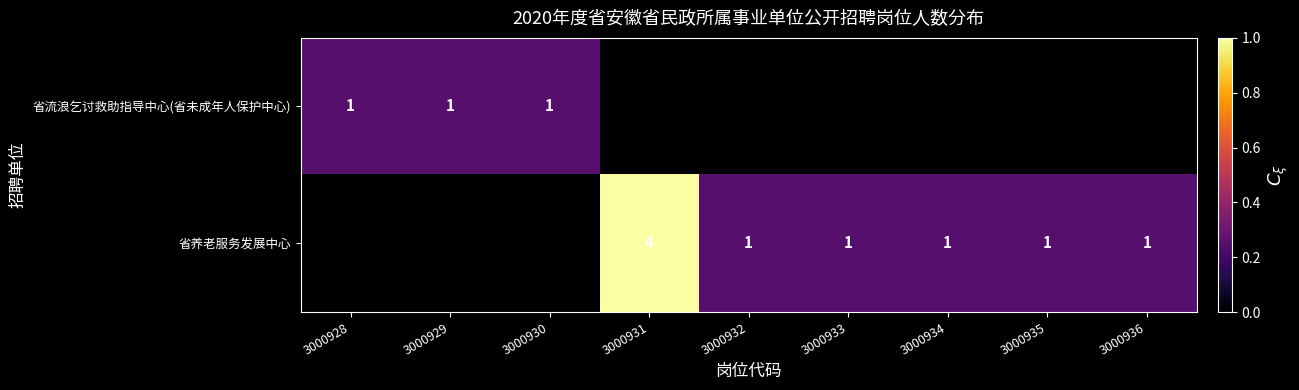

The 省养老服务发展中心 series shows 1 at 3000933. True or false?

True